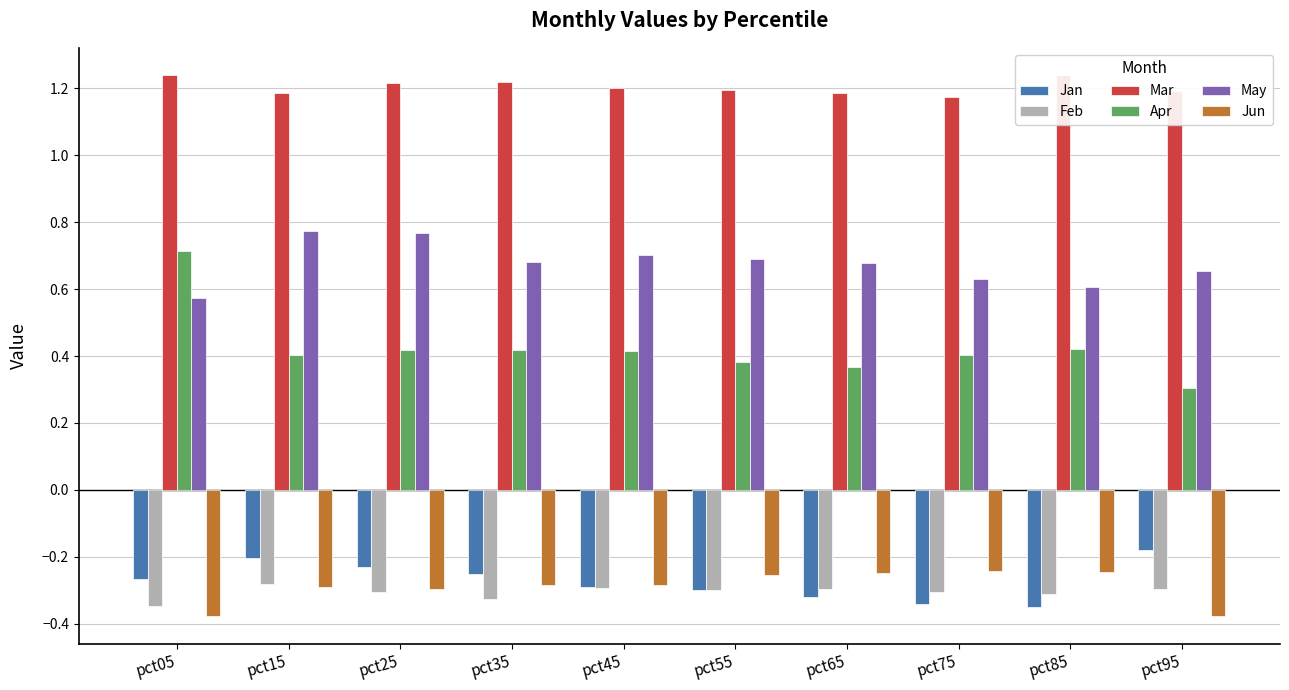

Rank the categories by May value from lowest to highest.

pct05, pct85, pct75, pct95, pct65, pct35, pct55, pct45, pct25, pct15